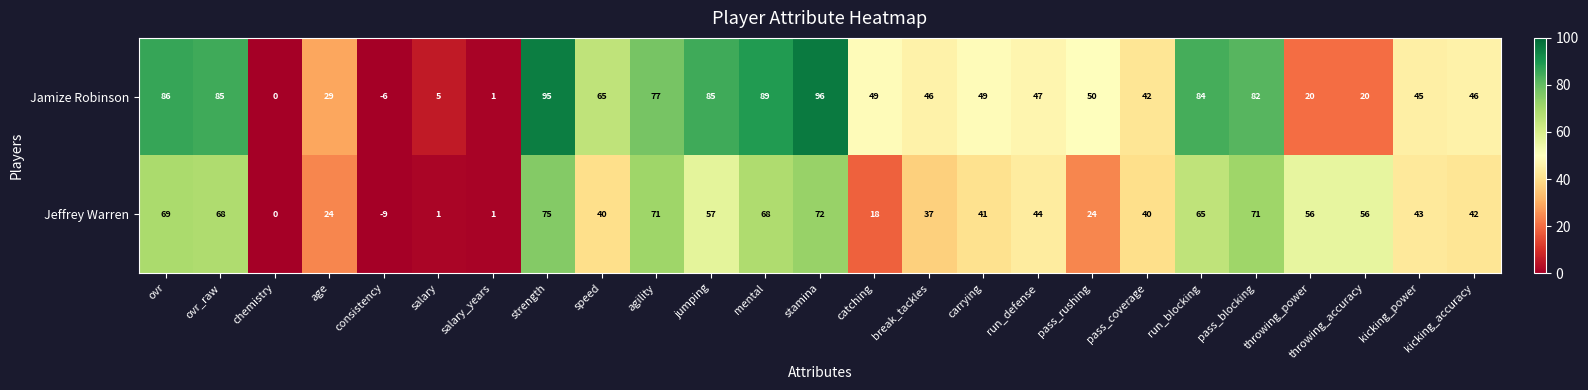

What is the approximate value of Jeffrey Warren at kicking_power?

43